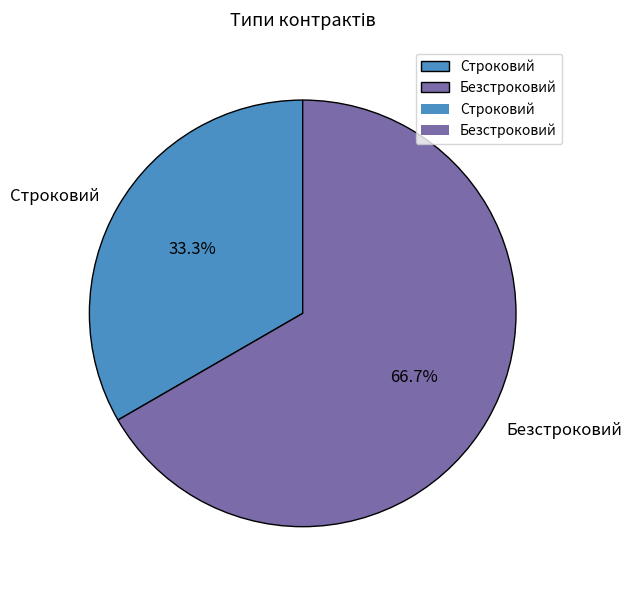

To the nearest percent, what is the difference between the largest and smallest slice percentages?

33%